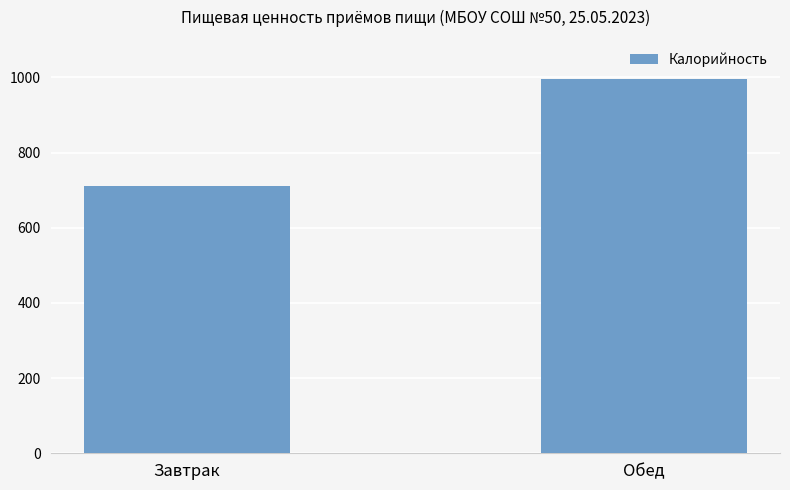

At which label is the value closest to 853?

Завтрак